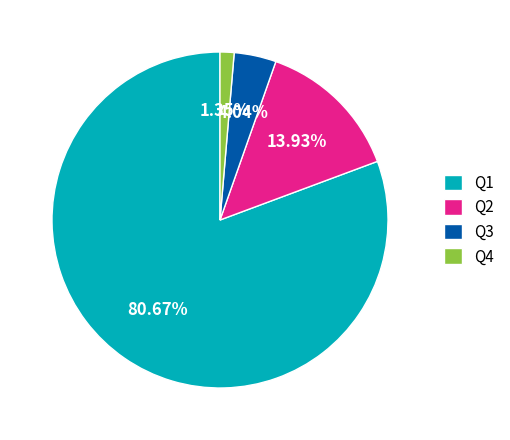

To the nearest percent, what is the combined percentage of Q1 and Q2?

95%